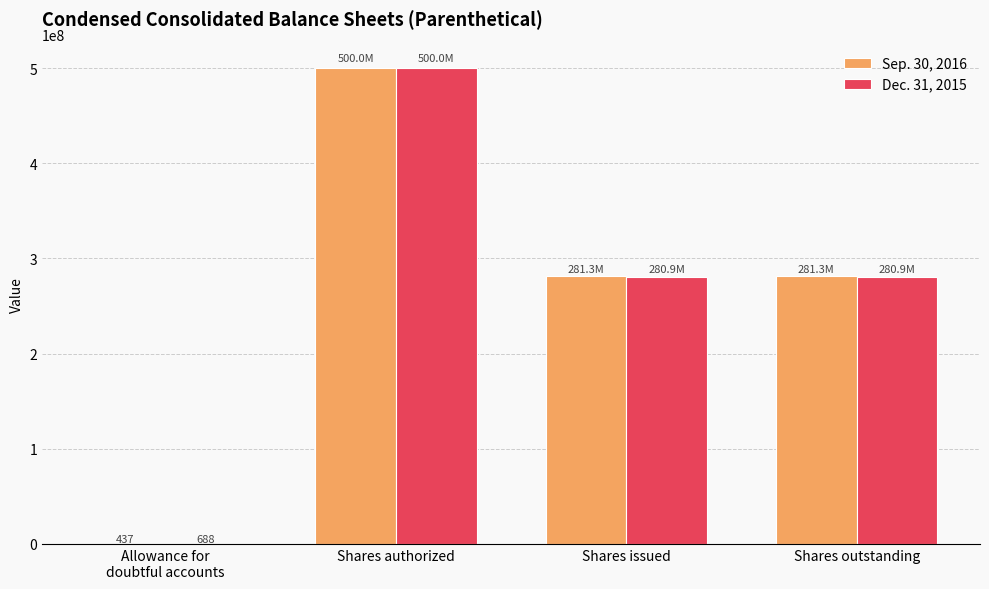

Between Shares authorized and Shares issued, which series saw the biggest shift?

Dec. 31, 2015